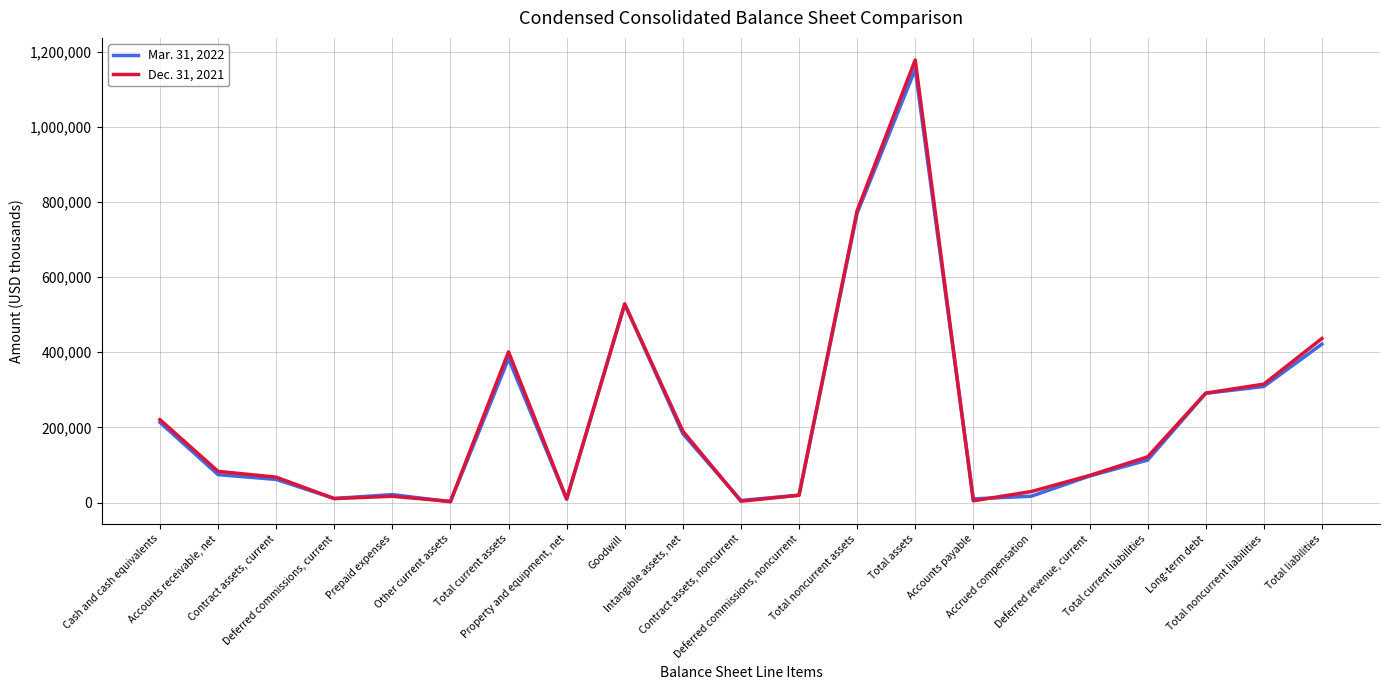

What are all the series names shown in the legend?

Mar. 31, 2022, Dec. 31, 2021